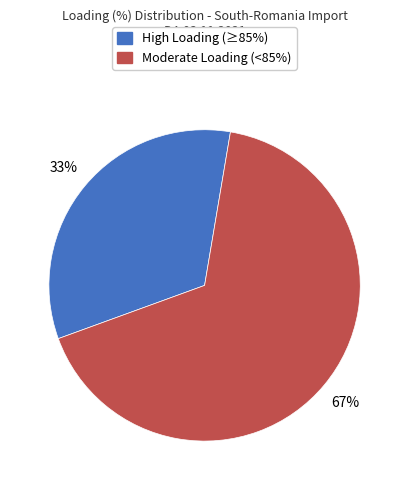

To the nearest percent, what is the difference between the largest and smallest slice percentages?

34%